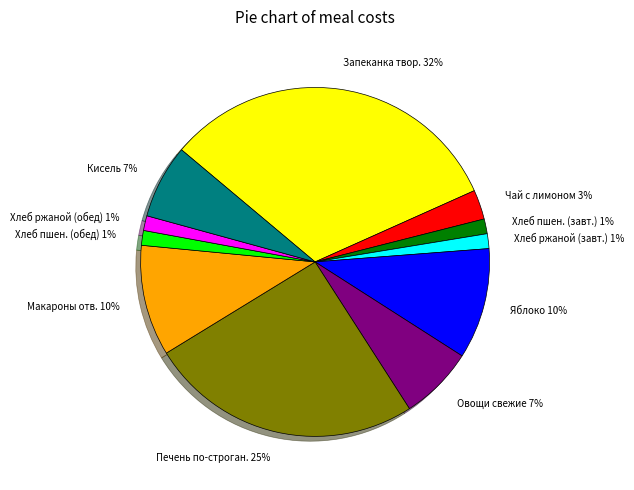

Count the number of slices in the pie.

11